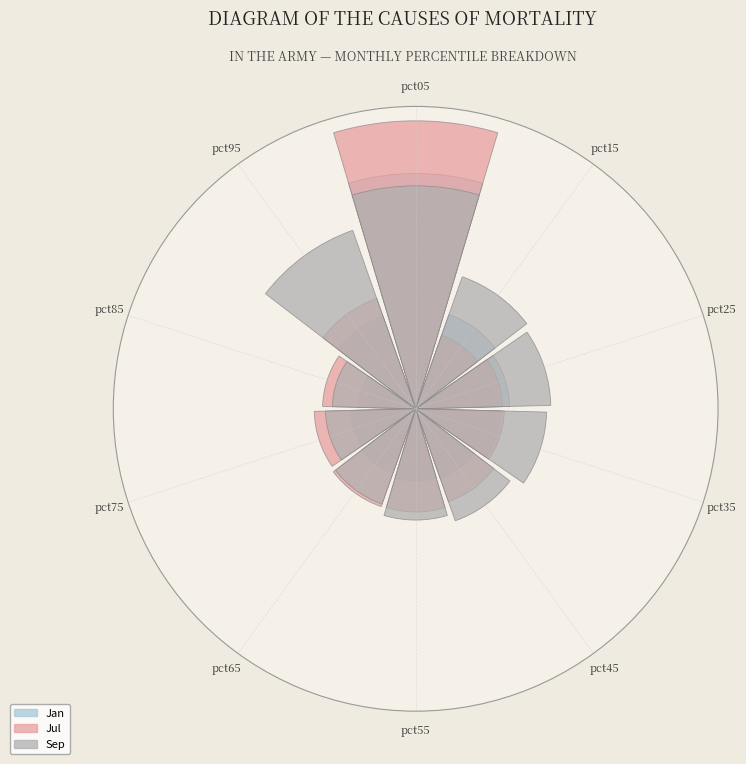

Do pct45 and pct75 together represent more than half of the pie?

No